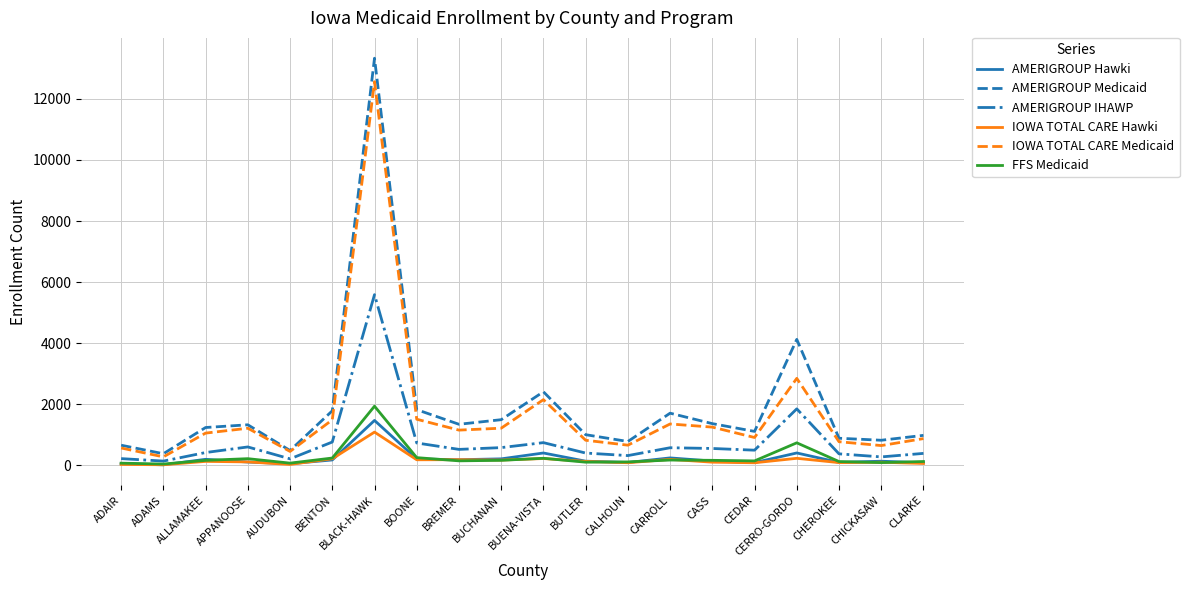

Is this an area chart (filled region under the line)?

No